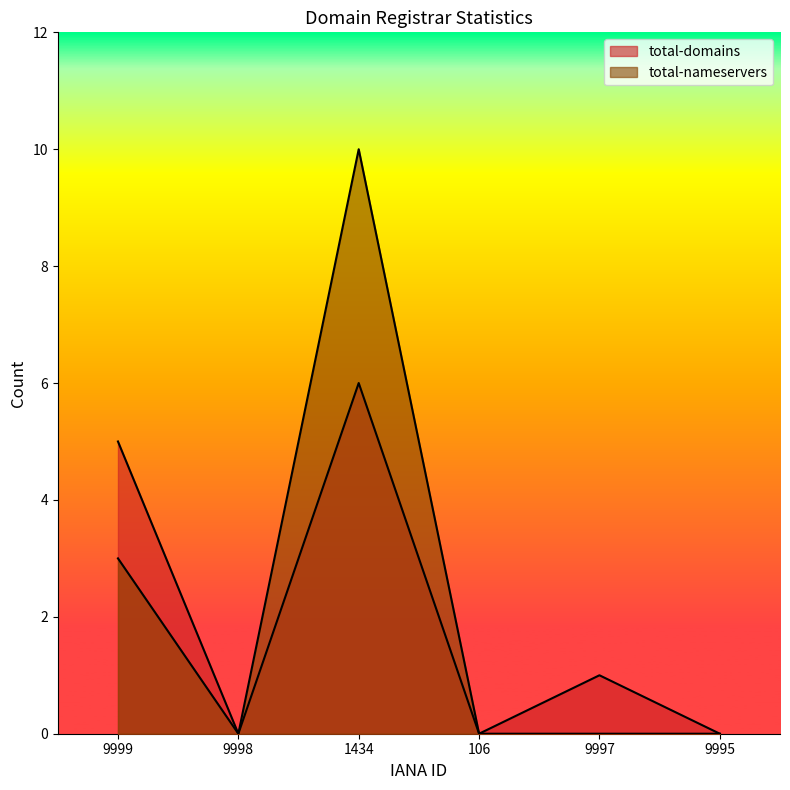

Which series changed the most between 9998 and 9997?

total-domains